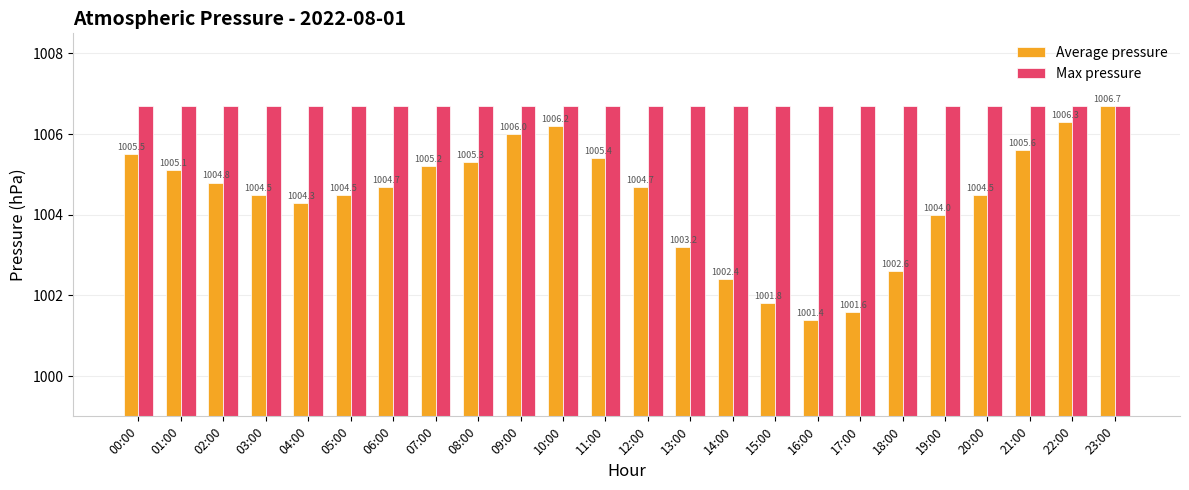

Which series has the widest spread of values?

Average pressure